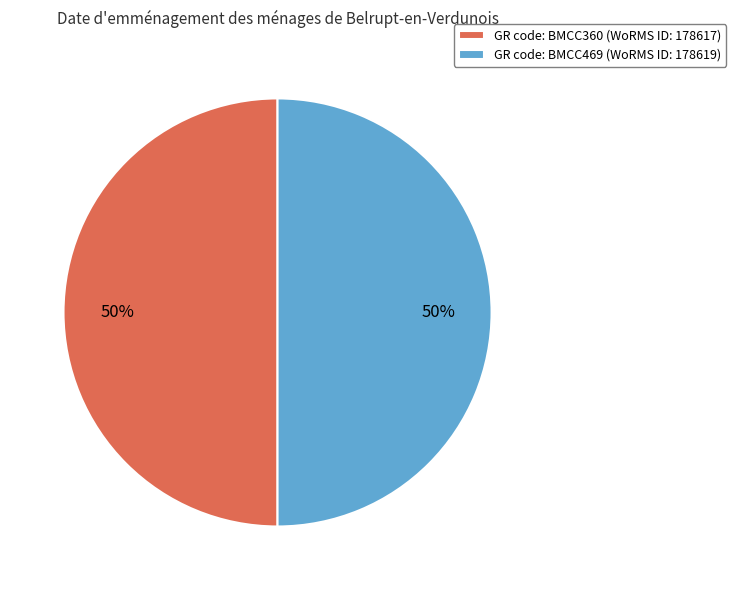

To the nearest percent, what is the combined percentage of GR code: BMCC469 (WoRMS ID: 178619) and GR code: BMCC360 (WoRMS ID: 178617)?

100%